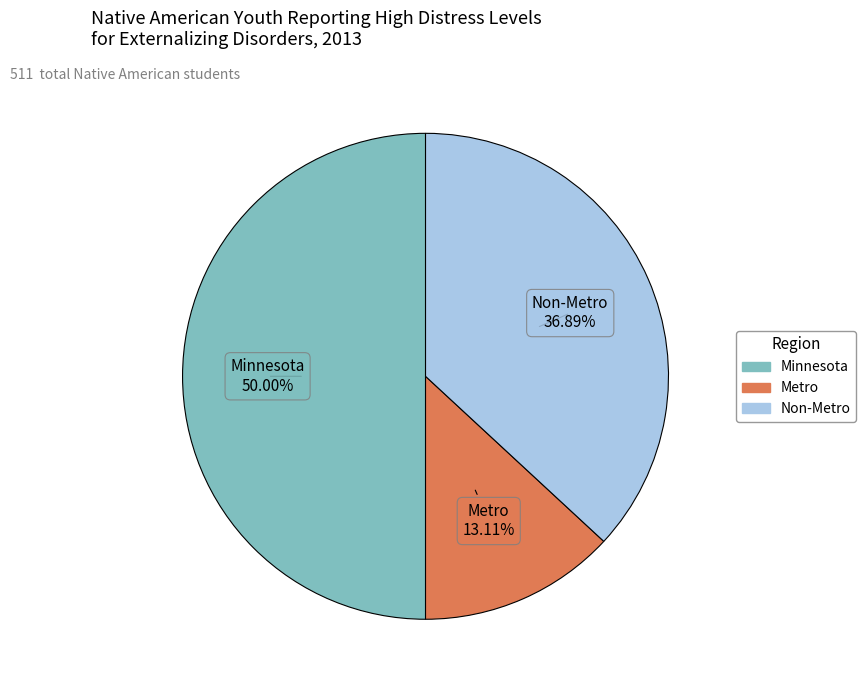

To the nearest percent, what percentage of the pie is Non-Metro?

37%